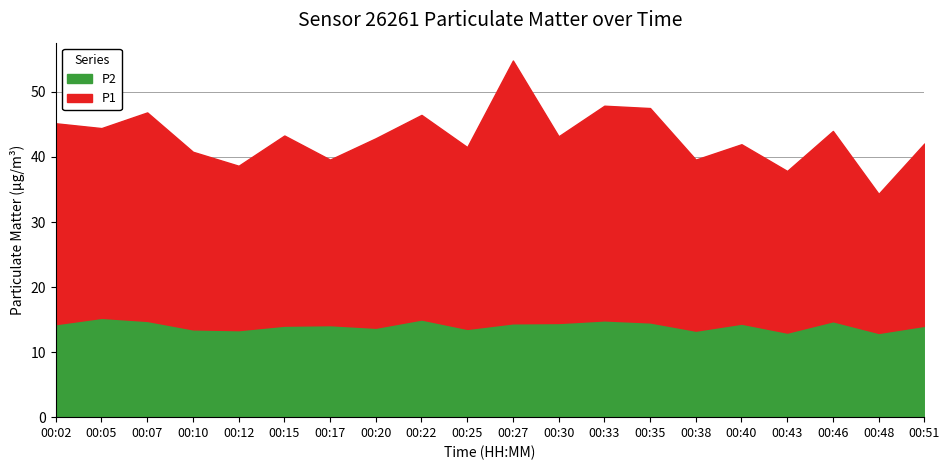

What is the minimum value for P2?

12.9